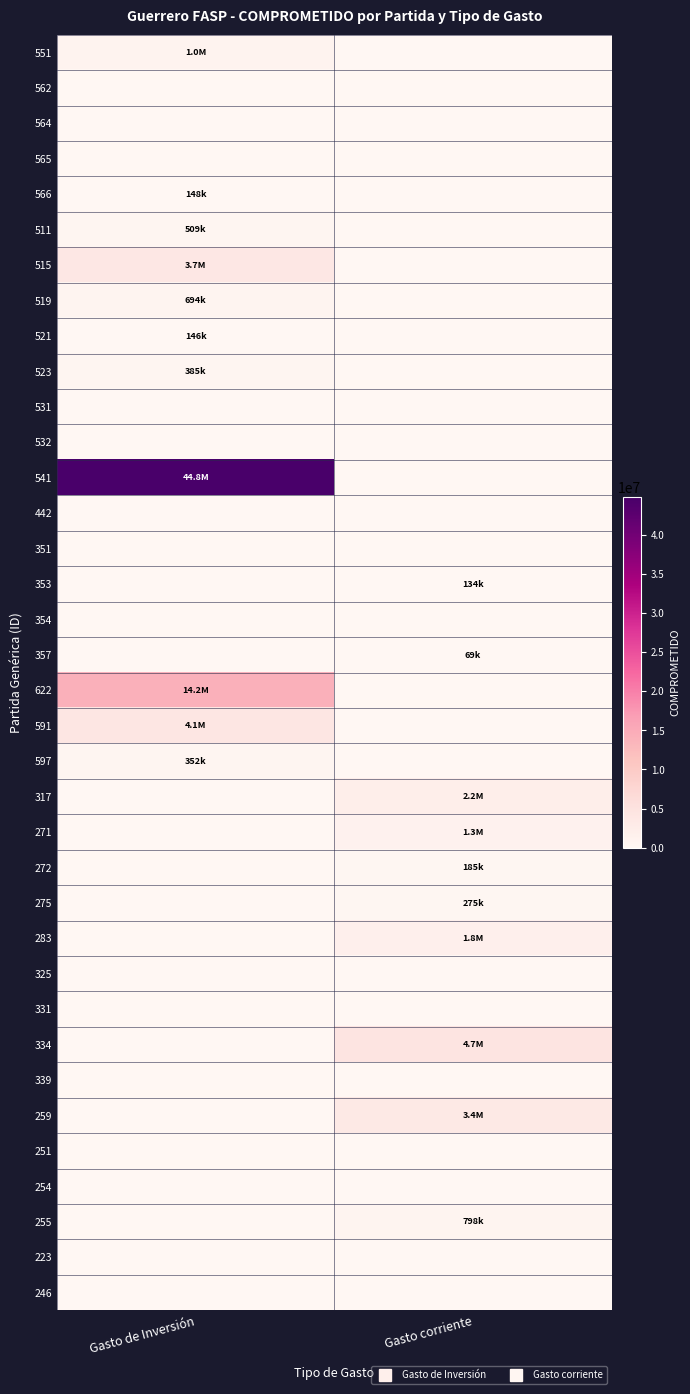

What is the total value across all series at Gasto de Inversión?

70088982.0